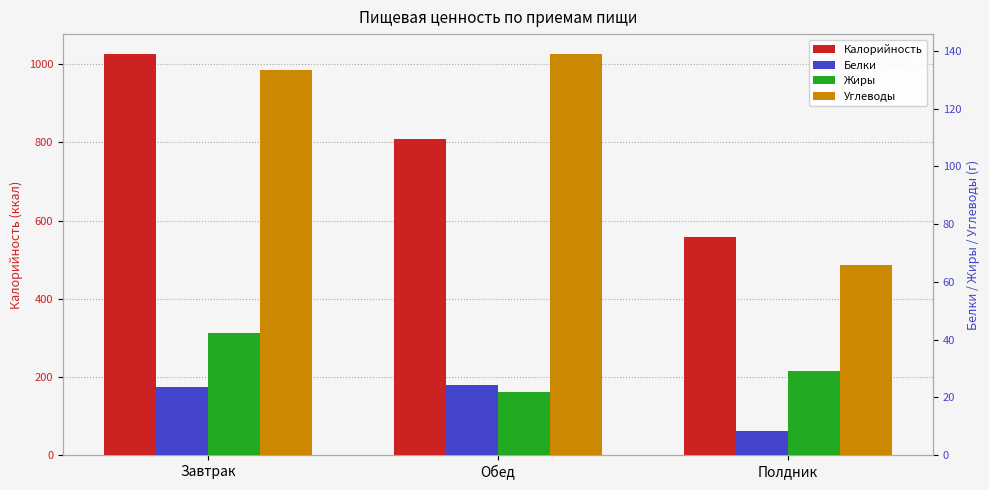

The Углеводы series shows 133.2 at Завтрак. True or false?

True